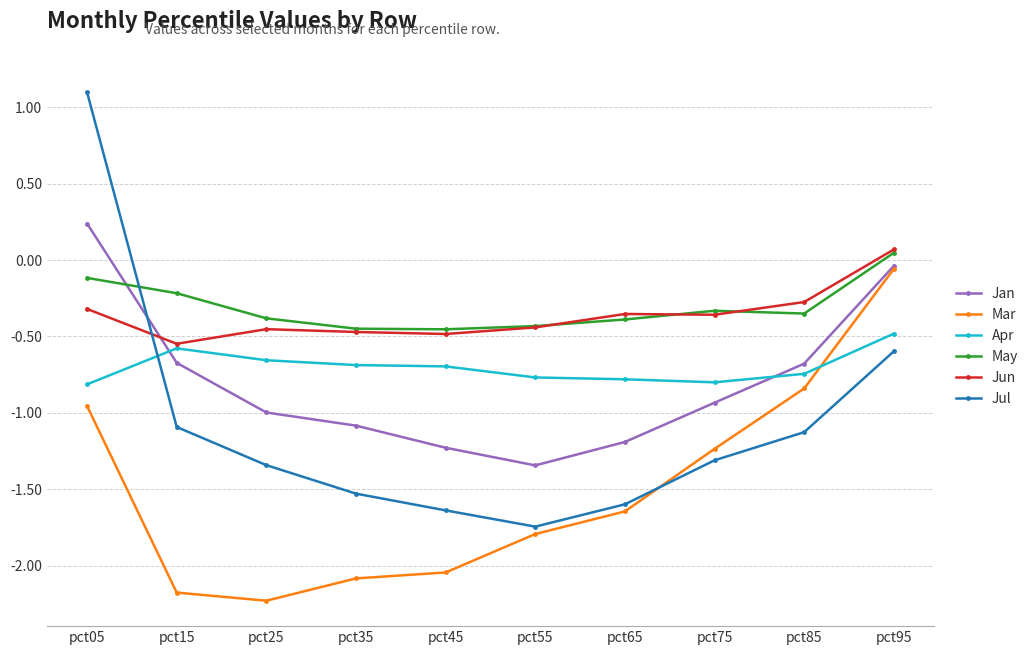

The Jul series shows -0.6 at pct25. True or false?

False